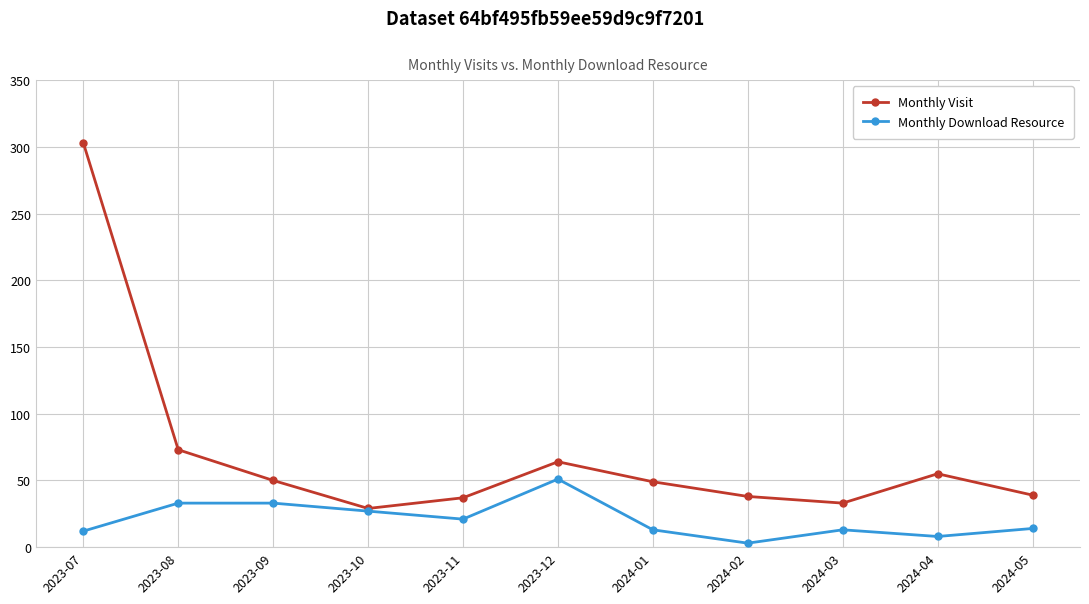

What is the total value across all series at 2023-12?

115